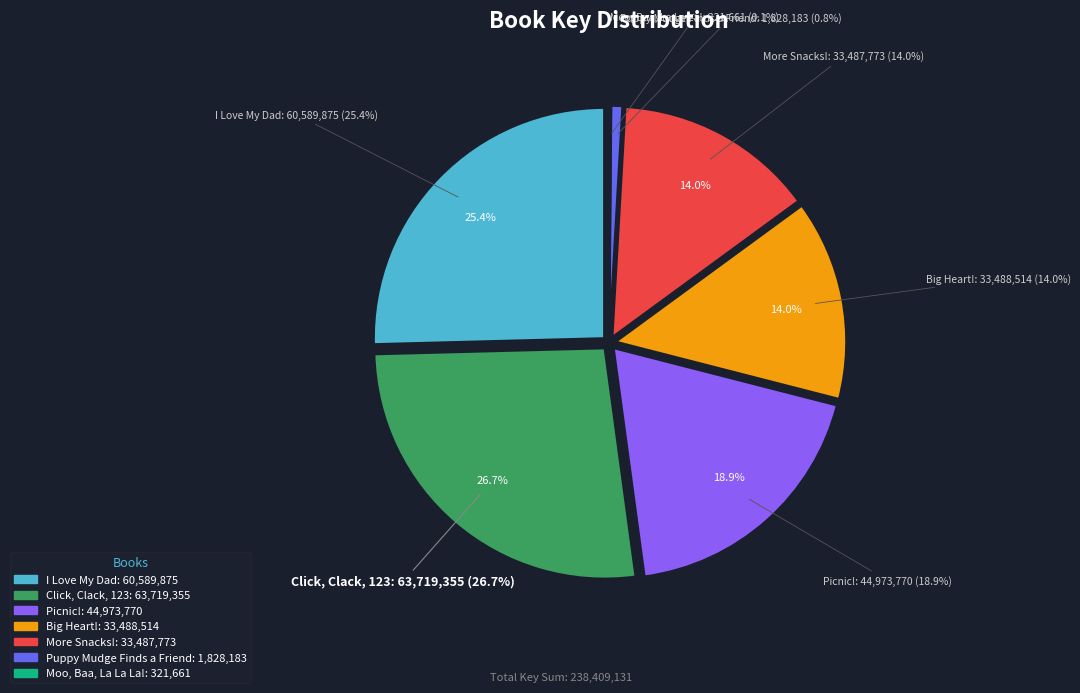

To the nearest percent, what is the average slice percentage?

14%